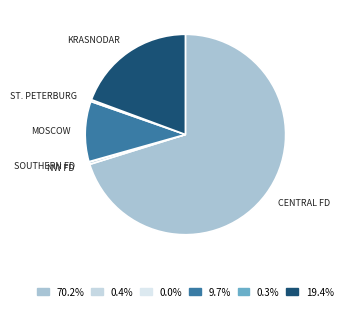

To the nearest percent, what is the difference between the largest and smallest slice percentages?

70%